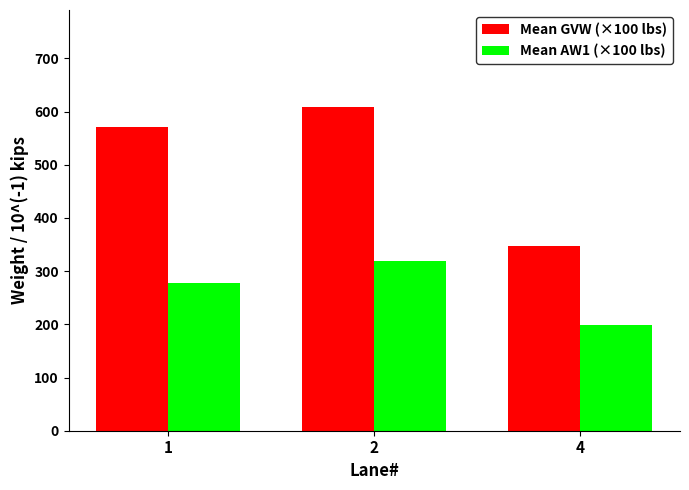

True or false: Mean GVW (×100 lbs) has a value of 608.3 at 2.

True